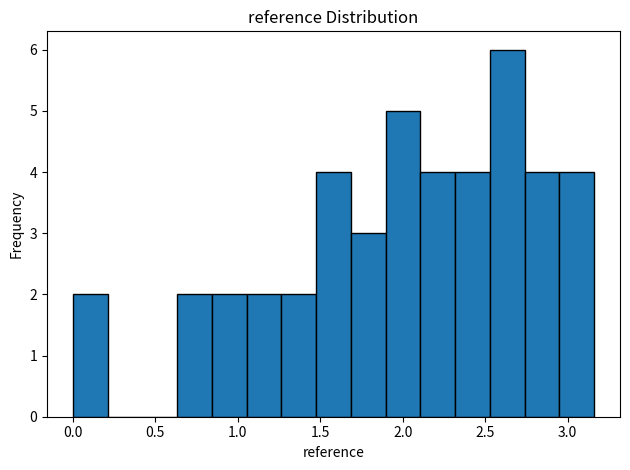

How tall is the bar that spans 2.75 to 2.95 on the x-axis? Neither the bar edges nor the heights are printed on the chart, so give them approximately, as read against the axes.

4